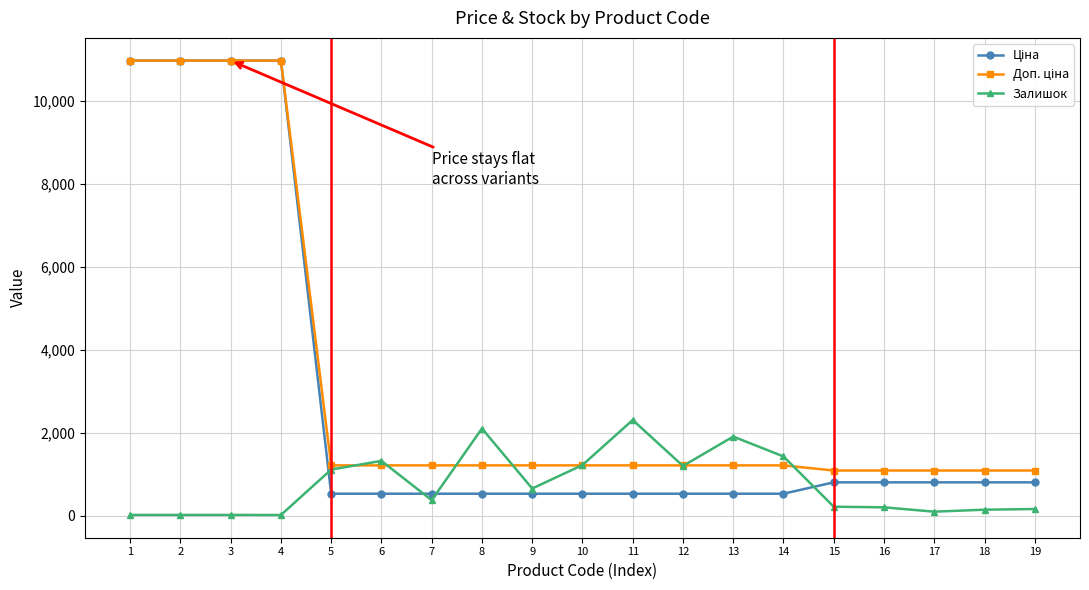

True or false: Залишок has more than 0 points higher than both neighbors.

True